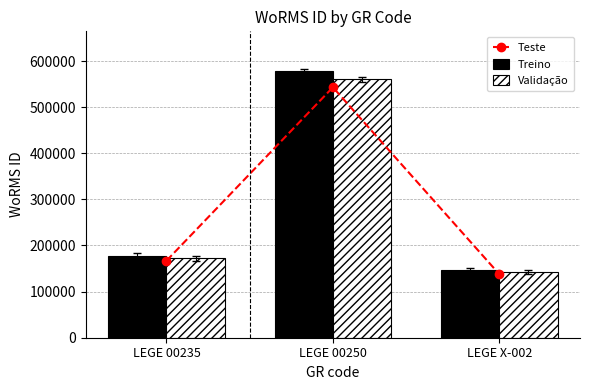

What is the sum of the Treino values at LEGE X-002 and LEGE 00235?

324234.0